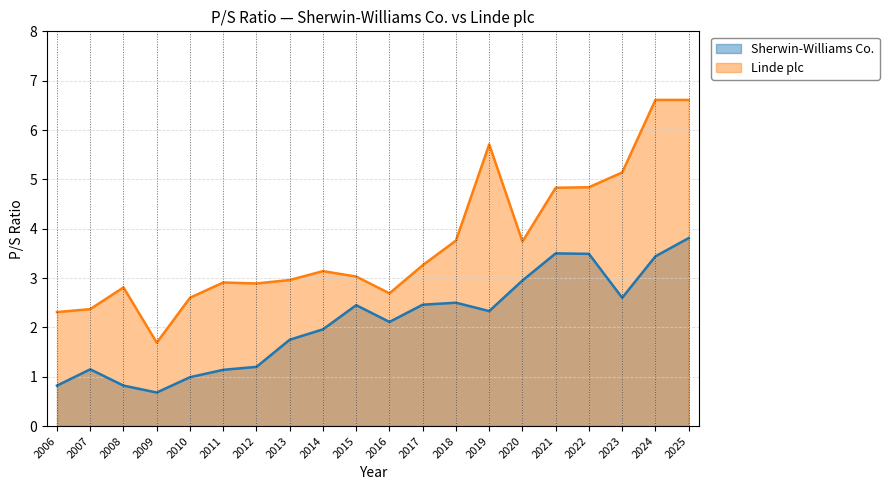

What is the value of the Sherwin-Williams Co. point at the 3rd from the left?

0.8